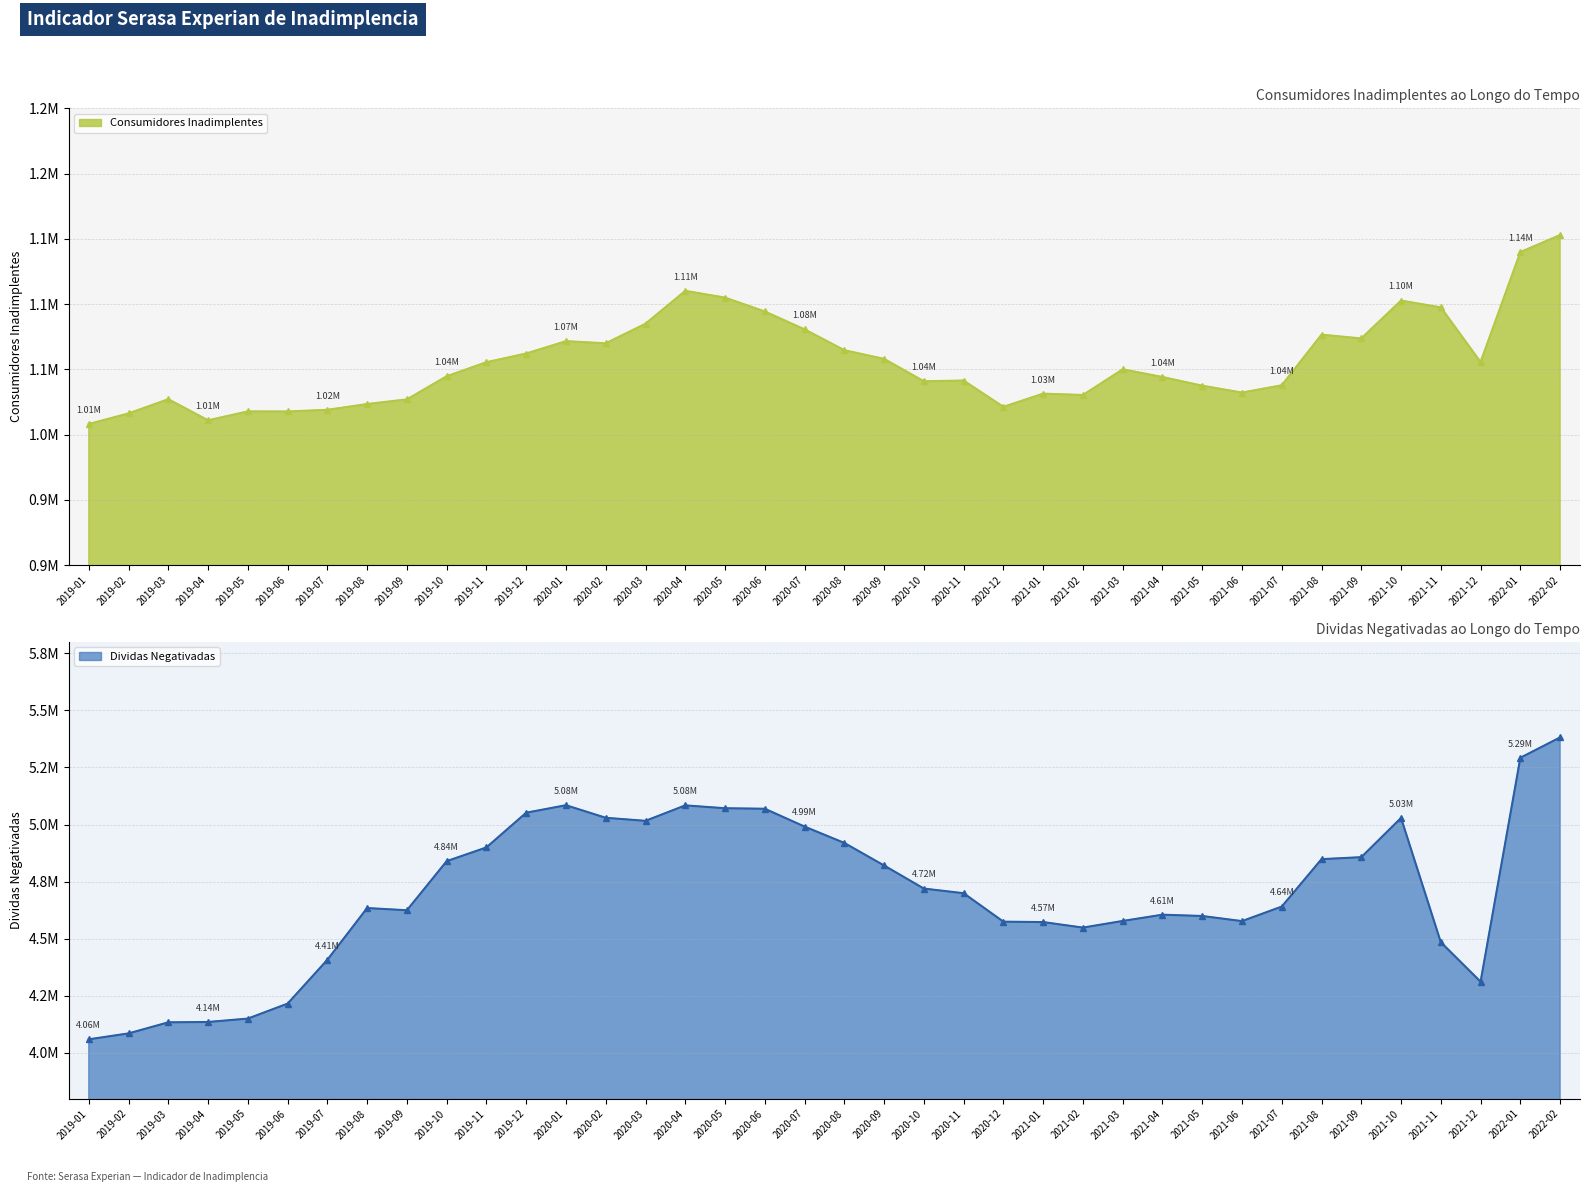

What is the sum of all Dividas Negativadas values?

178651348